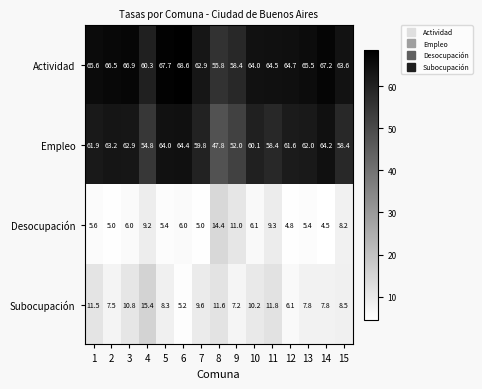

At which category is the sum across all series the highest?

3